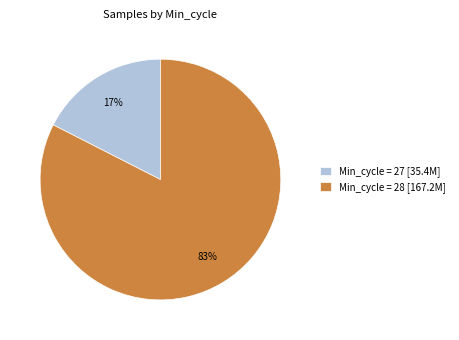

What percentage is the Min_cycle = 27 [35.4M] slice, to the nearest percent?

17%